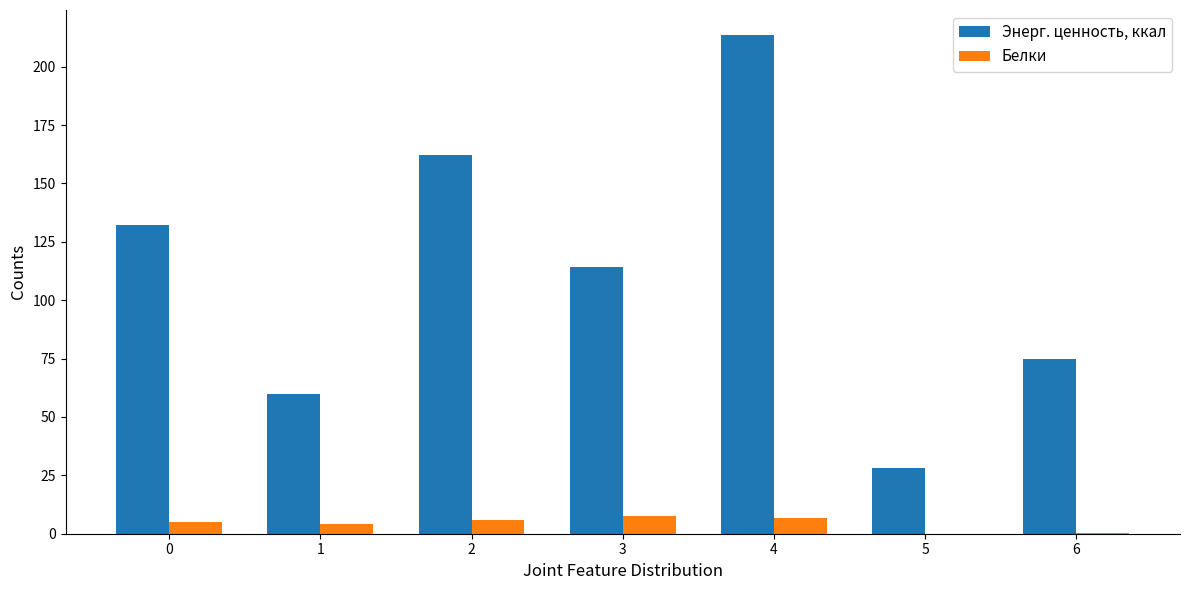

Count the number of data series in this chart.

2